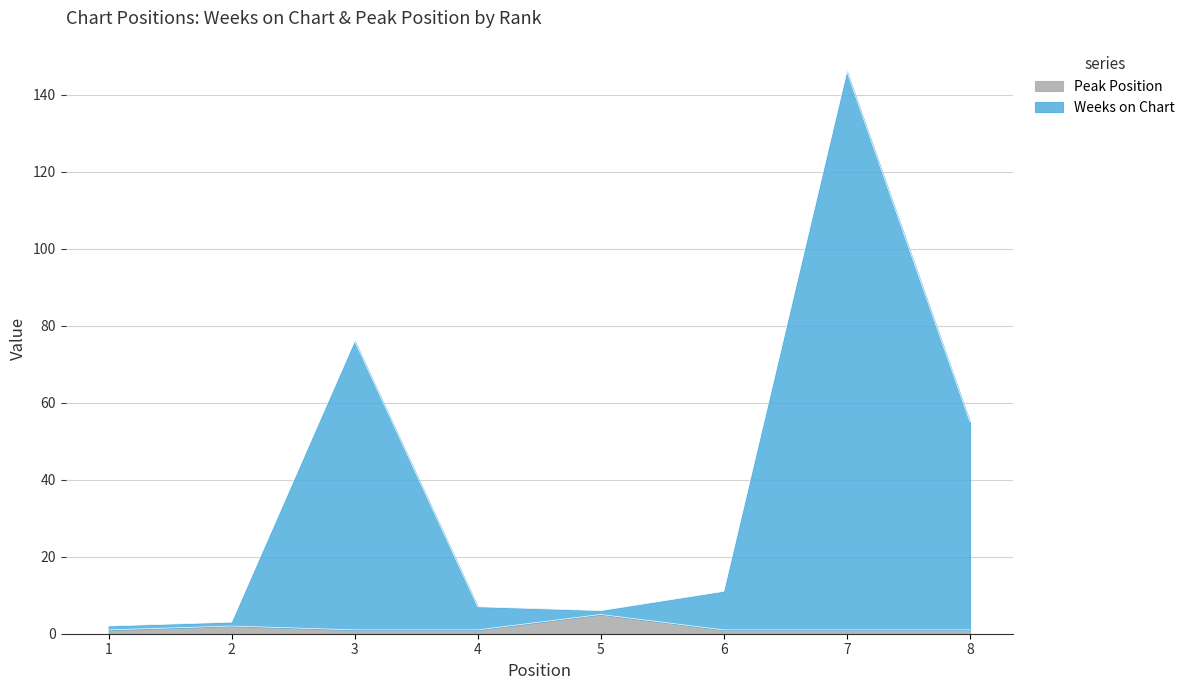

How many distinct data groups are displayed?

2